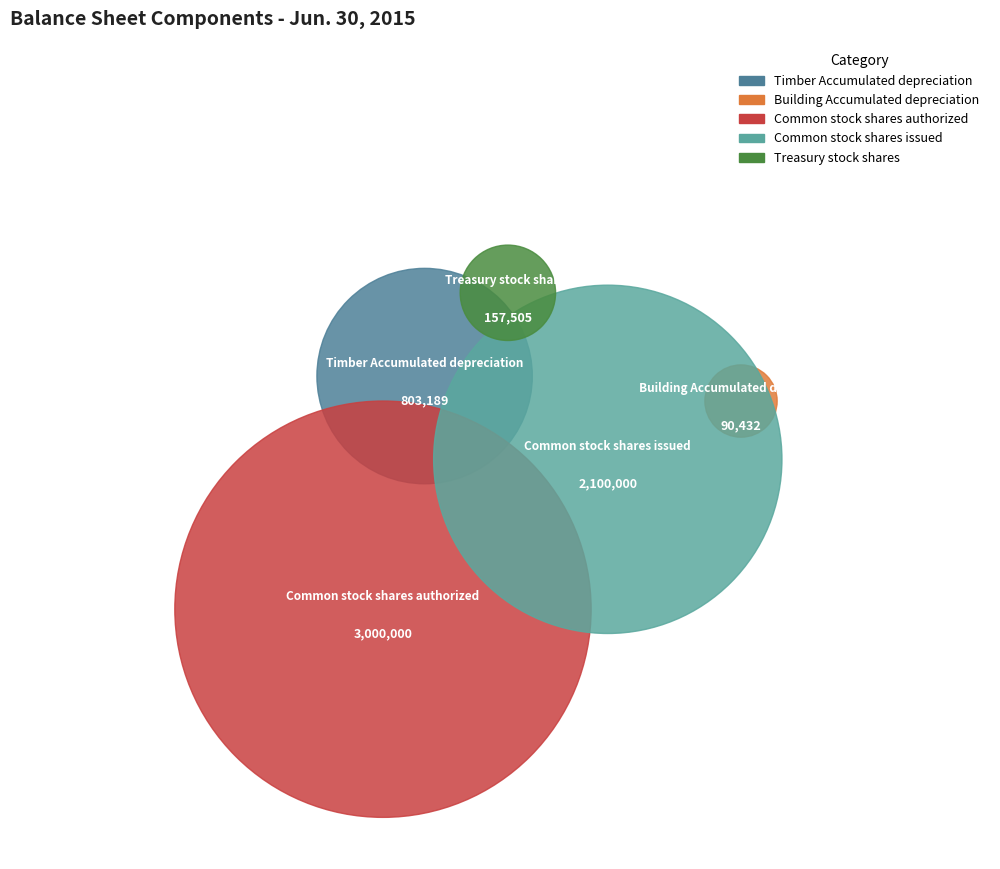

Which category has the biggest portion of the pie?

Common stock shares authorized